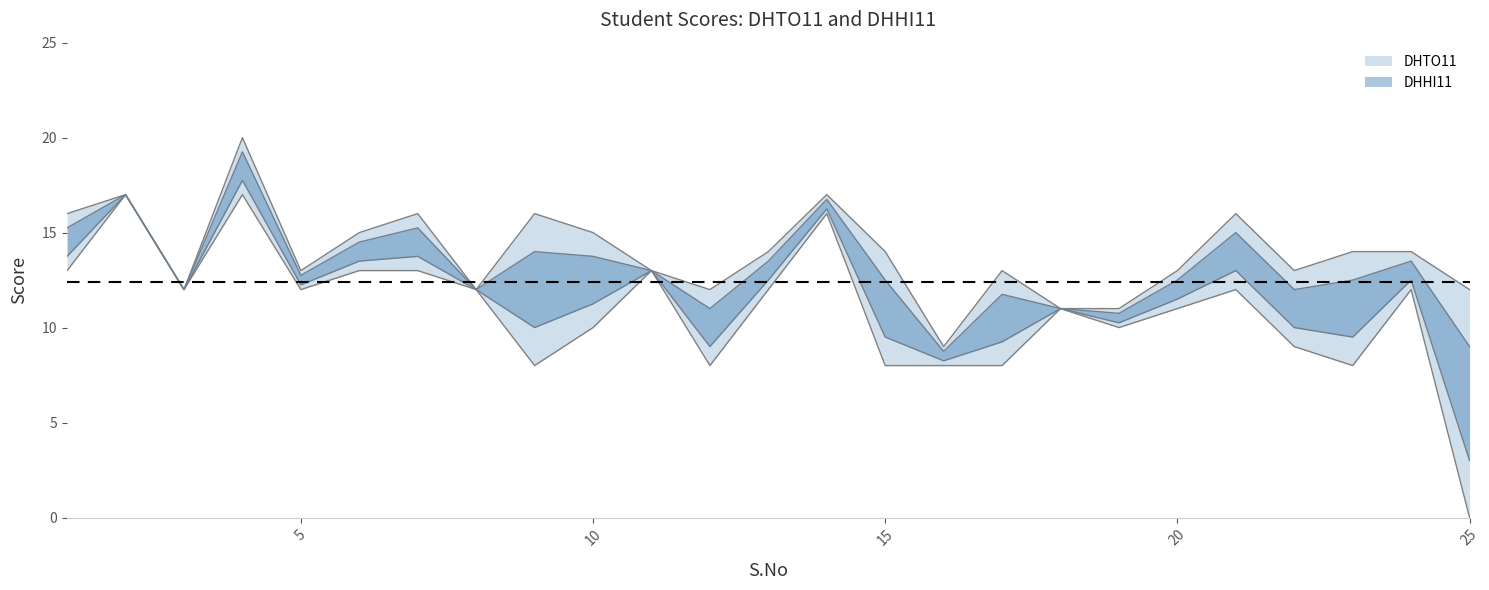

Count the DHHI11 values in the range 12 to 16.

18